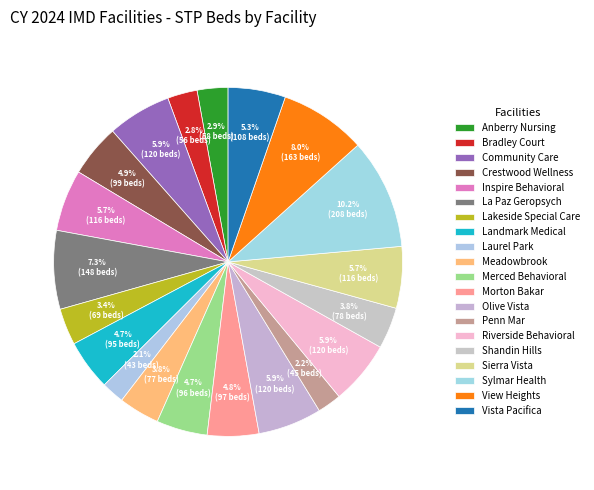

Is there any slice that represents more than half of the pie?

No